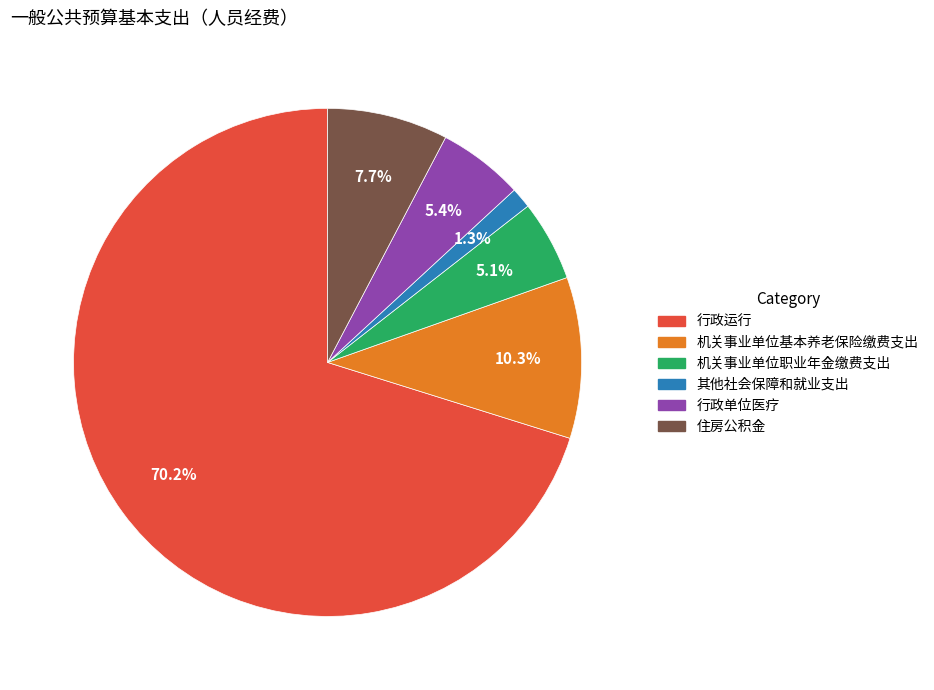

True or false: 机关事业单位职业年金缴费支出 accounts for 1% of the total.

False